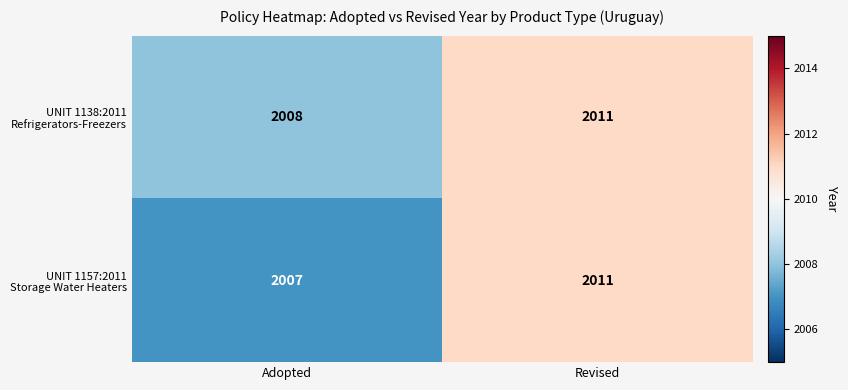

What is the greatest value displayed?

2011